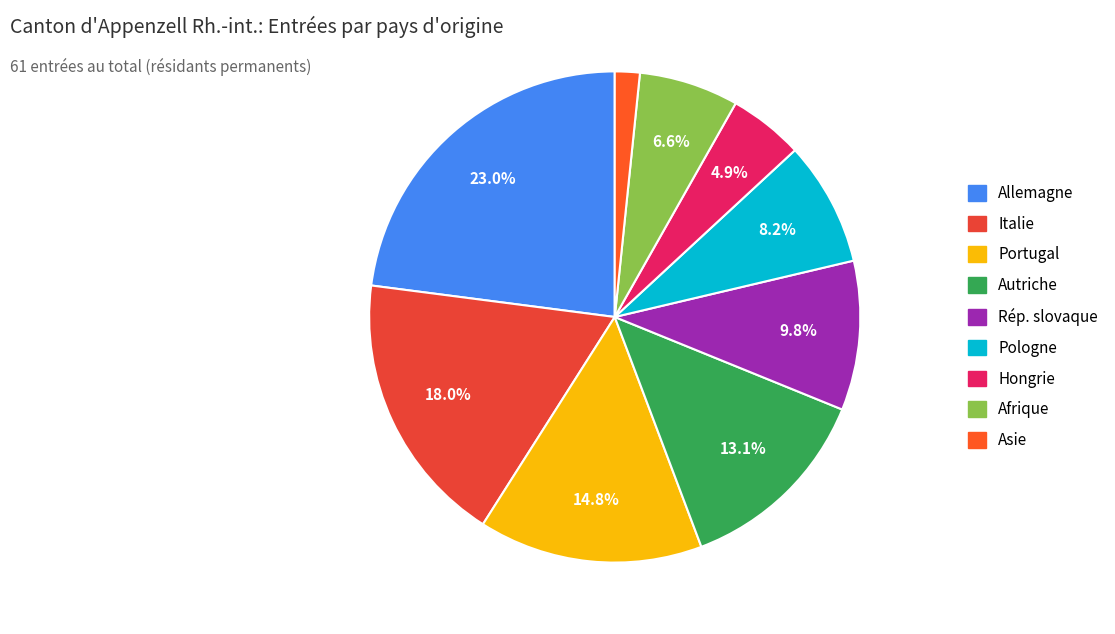

How many segments does this pie chart have?

9